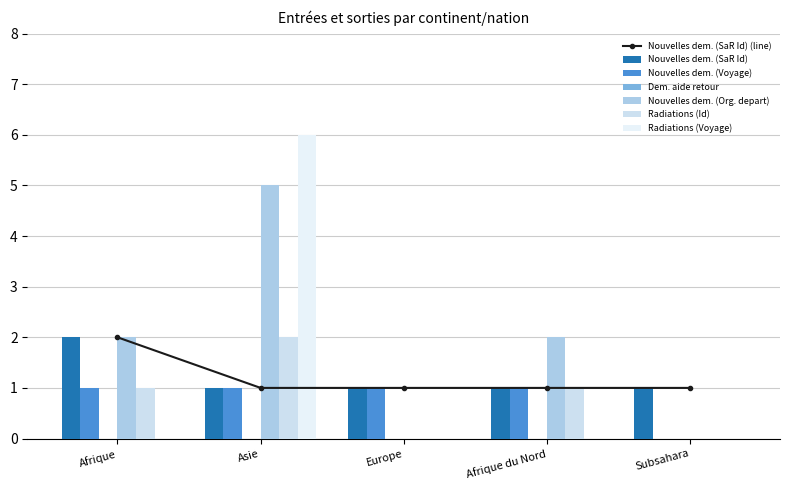

List the labels in order of Radiations (Id) value, smallest first.

Europe, Subsahara, Afrique, Afrique du Nord, Asie